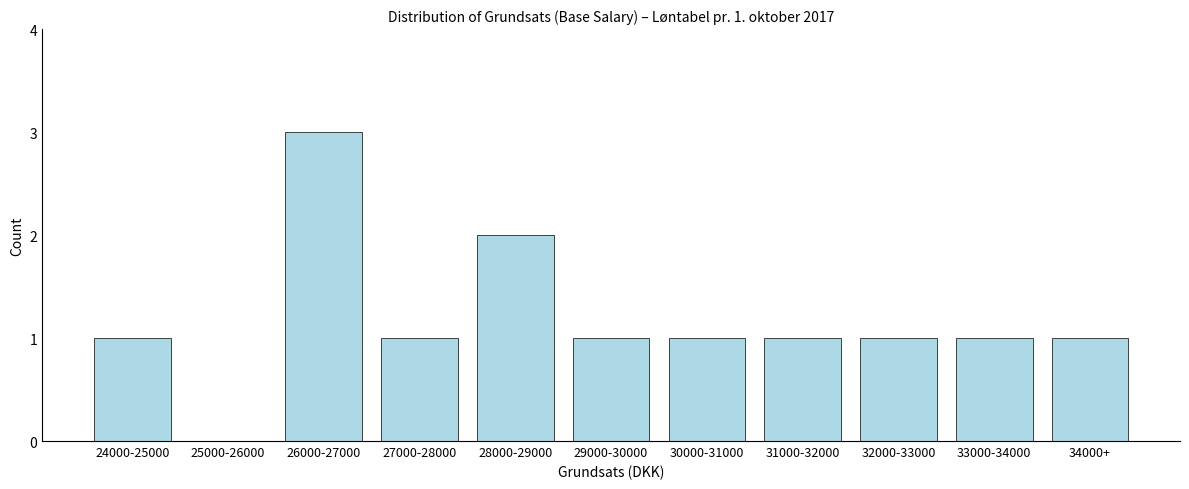

Reading right to left, what are all the values shown in this chart?

34000+=1	33000-34000=1	32000-33000=1	31000-32000=1	30000-31000=1	29000-30000=1	28000-29000=2	27000-28000=1	26000-27000=3	25000-26000=0	24000-25000=1